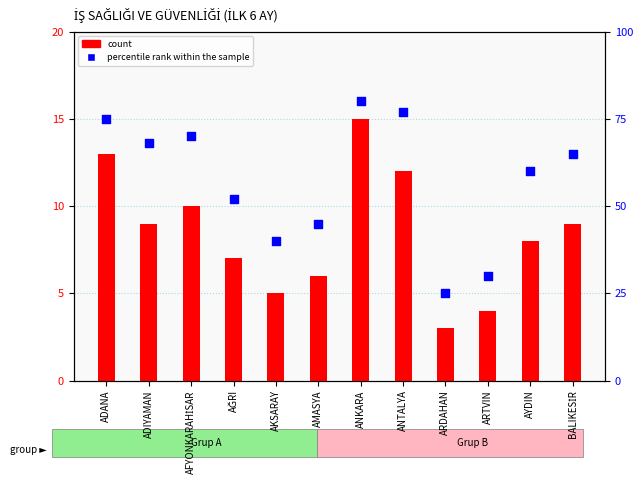

Which series contains the highest Y value?

percentile rank within the sample